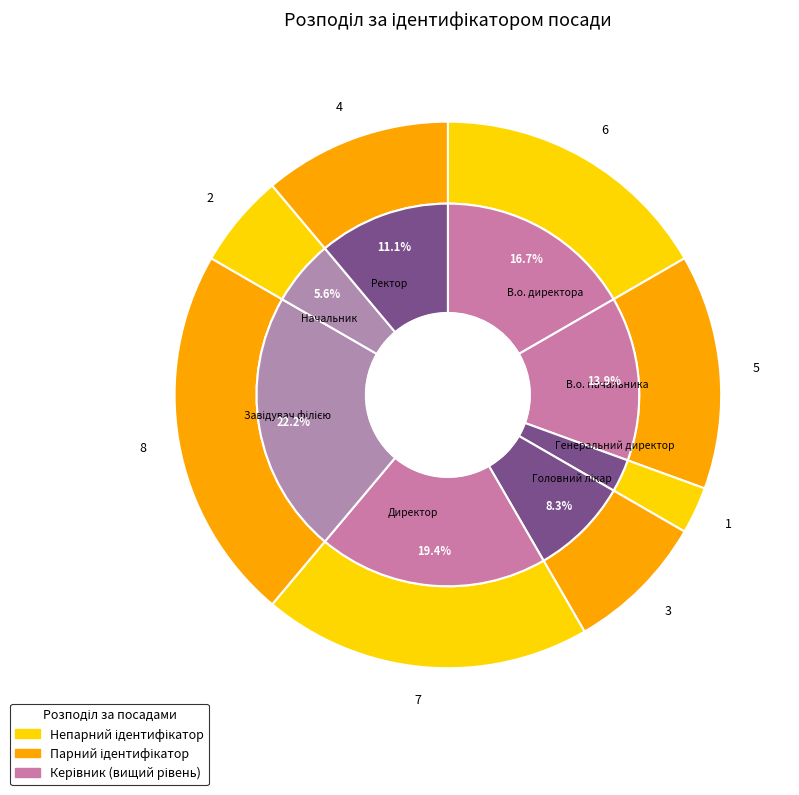

To the nearest percent, what is the difference between the largest and smallest slice percentages?

19%